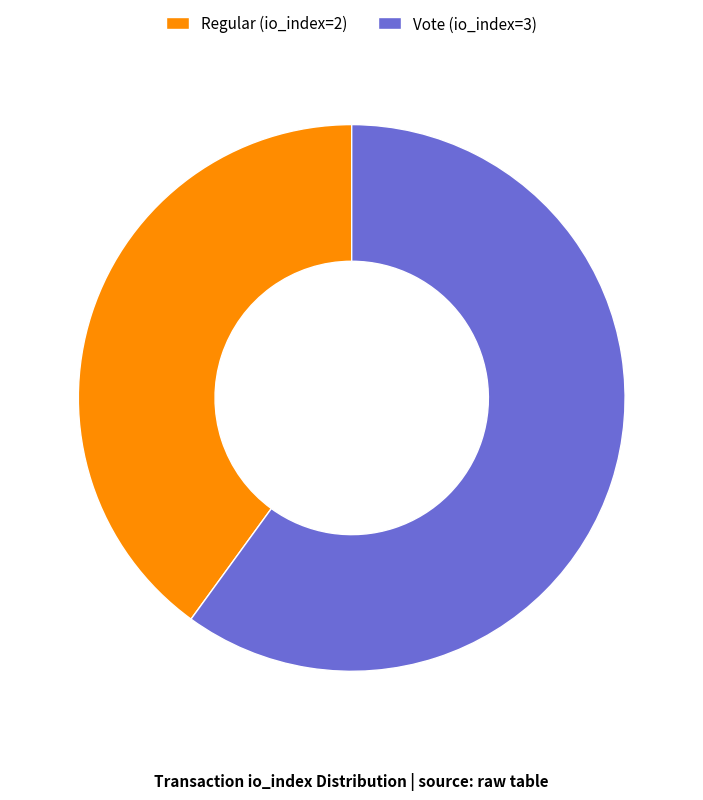

Count the number of slices in the pie.

2